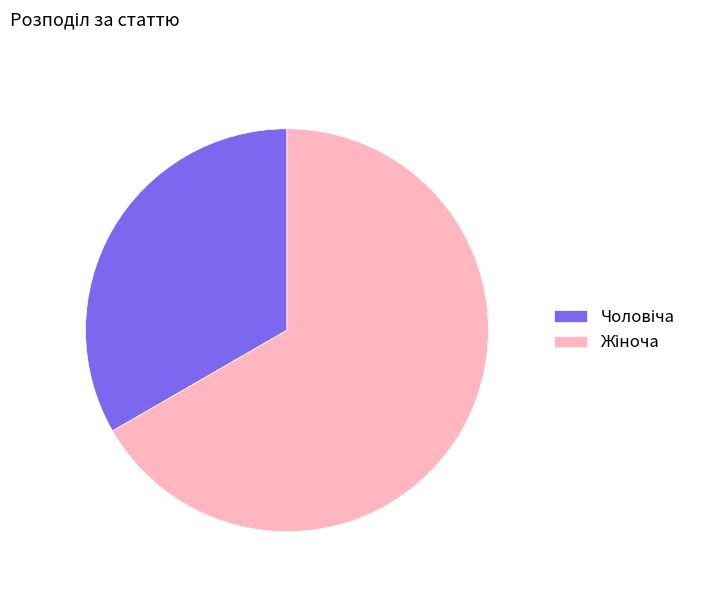

Is there any slice that represents more than half of the pie?

Yes